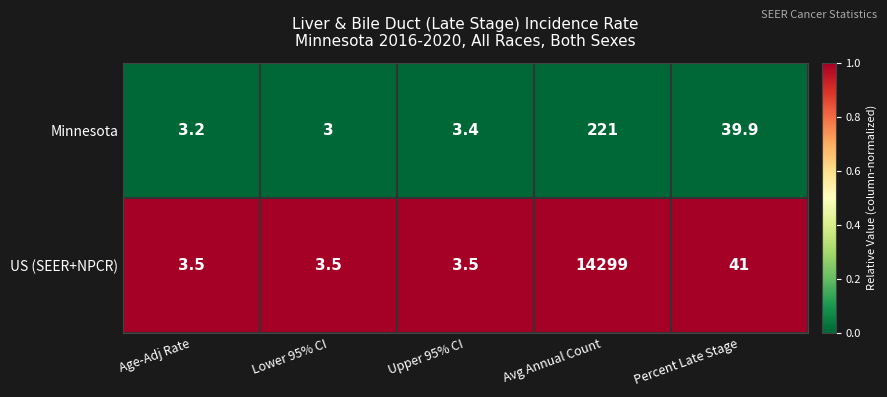

Which series has the widest spread of values?

US (SEER+NPCR)